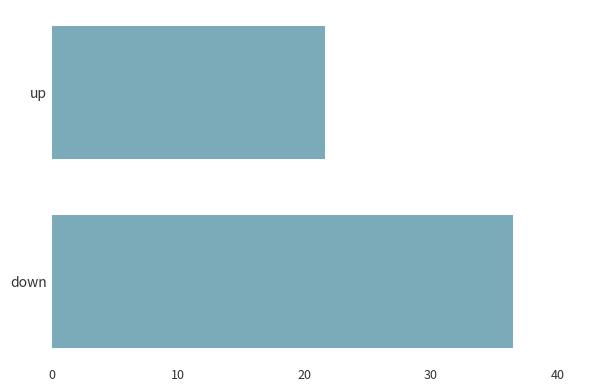

What is the greatest value displayed?

36.5